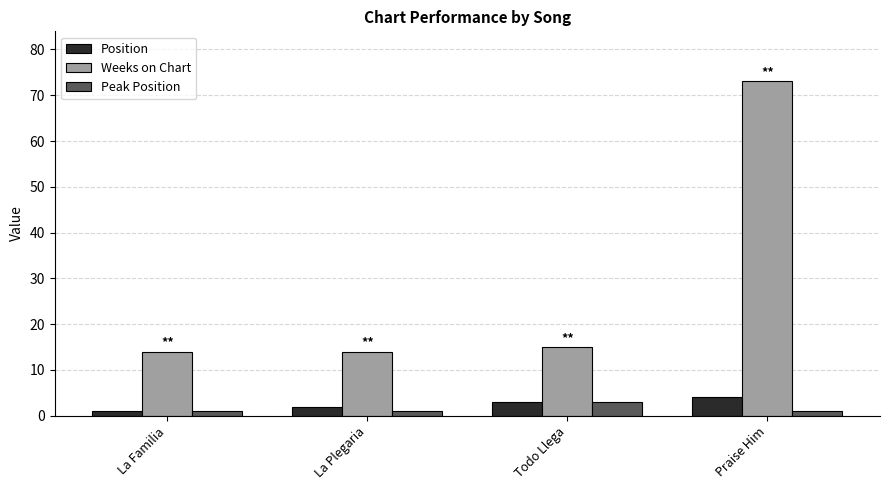

What is the spread (max minus min) of values at Todo Llega?

12